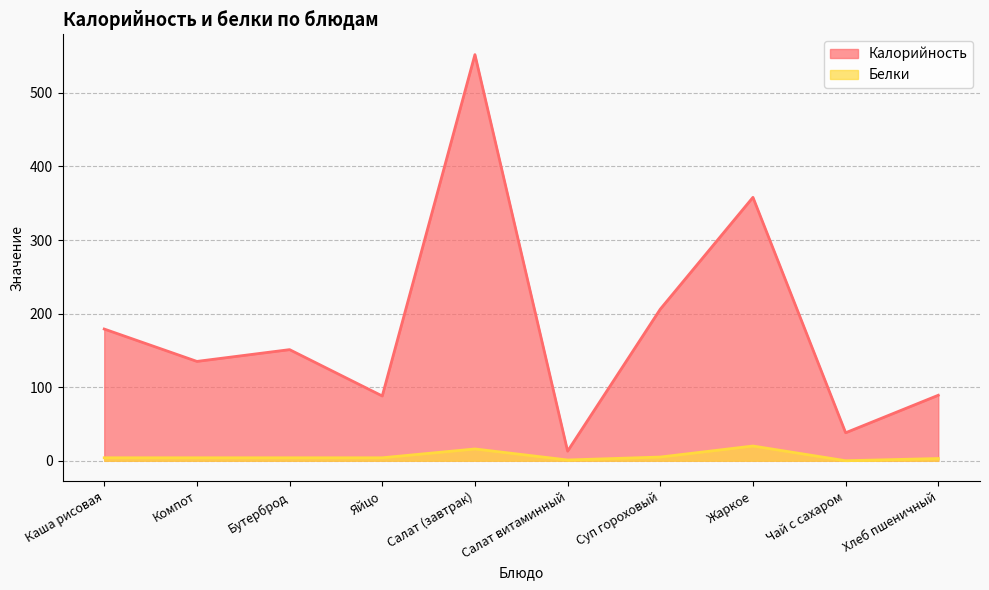

What is the total value across all series at Салат витаминный?

14